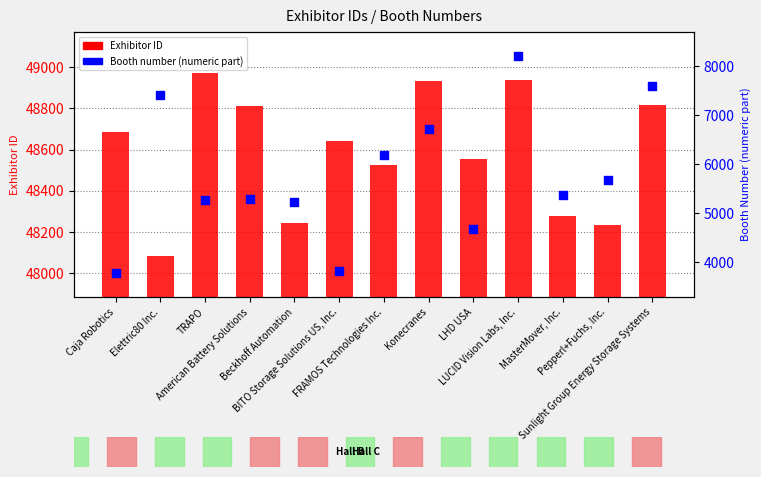

What are all the series names shown in the legend?

Exhibitor ID, Booth number (numeric part)